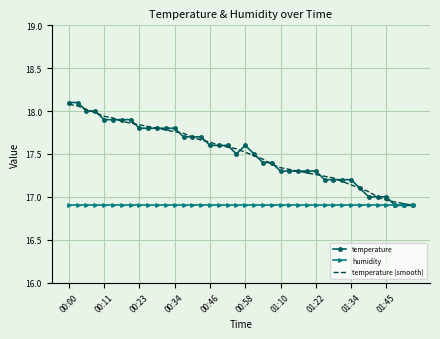

The value of temperature (smooth) at 00:34 is 9.0. True or false?

False